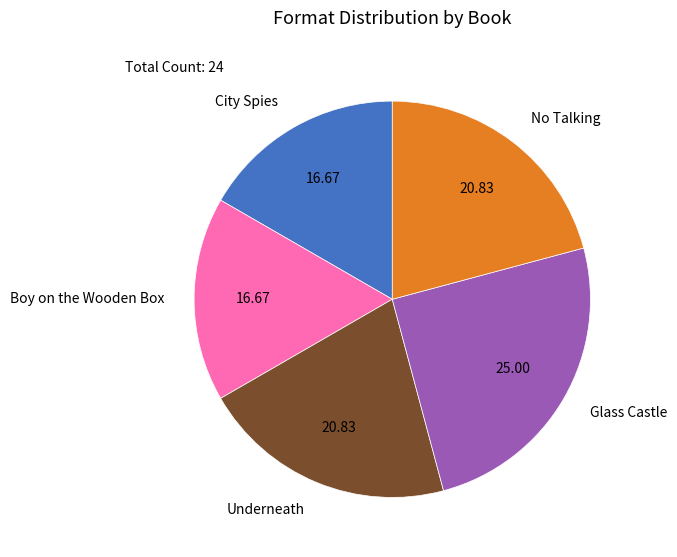

What is the largest slice in the pie chart?

Glass Castle